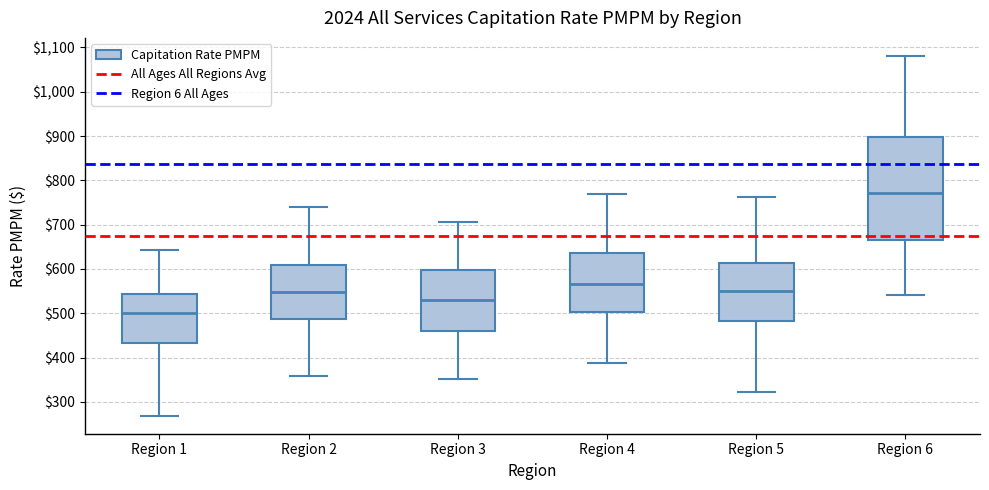

Comparing the boxes themselves (not the whiskers), which one is the tallest?

Region 6